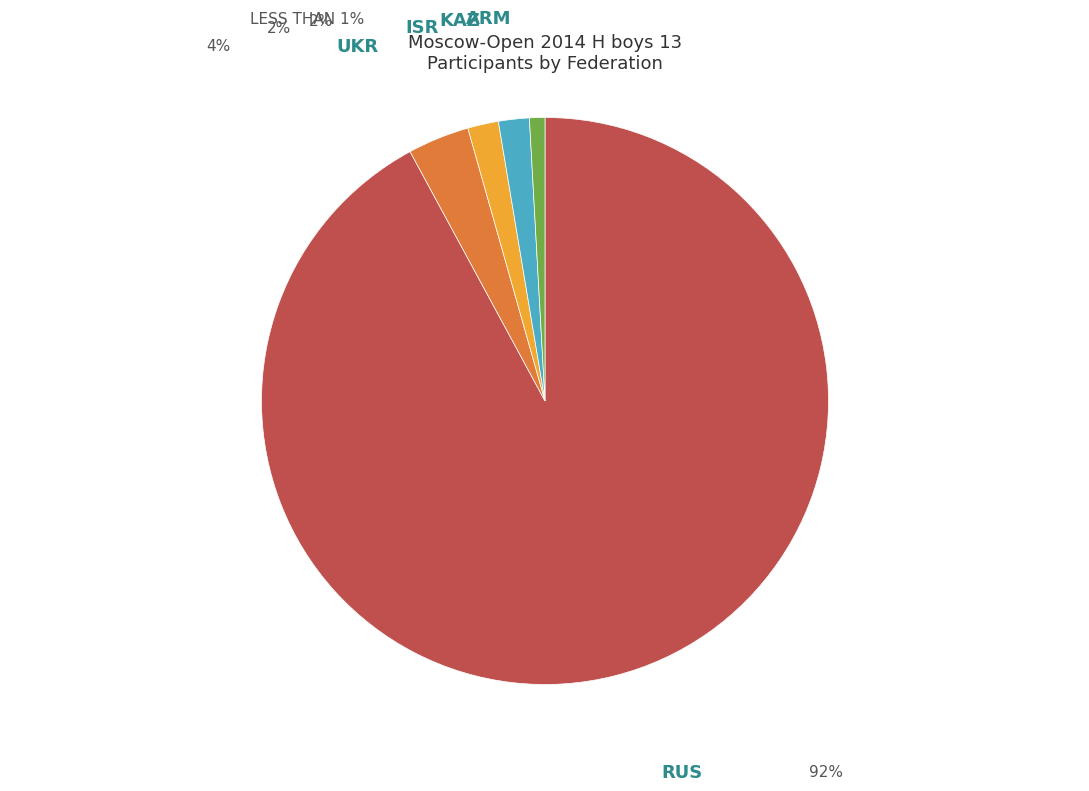

Combined, do RUS and UKR account for over 50%?

Yes